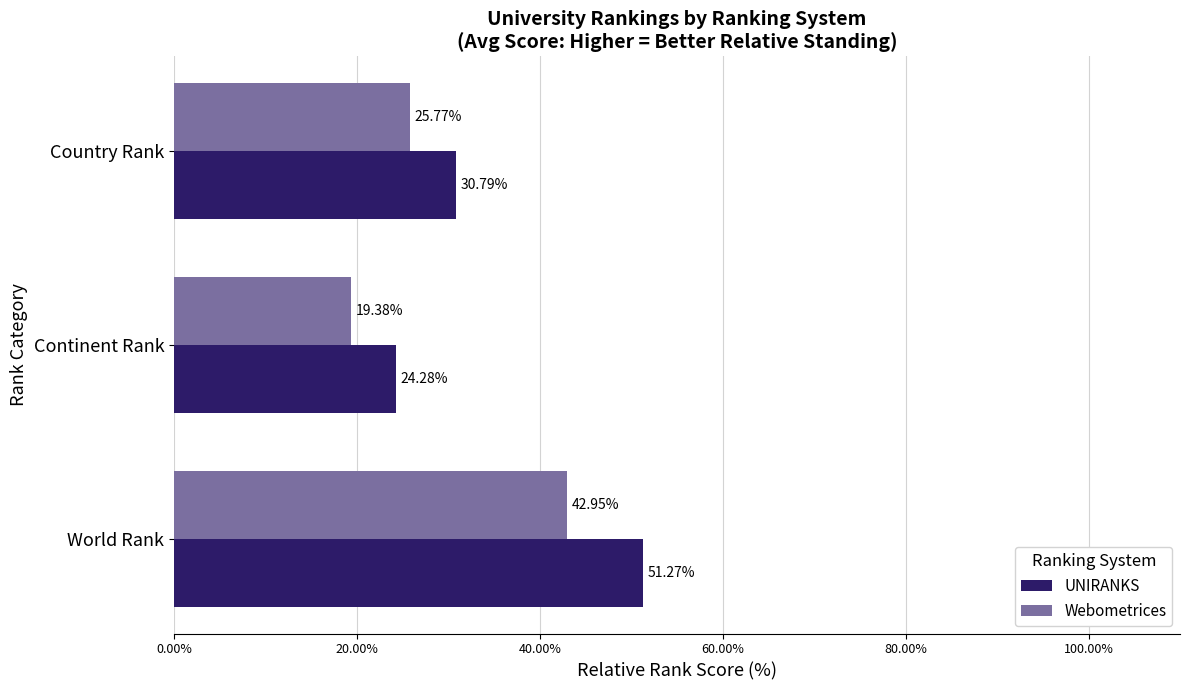

List the series in order of their overall mean, lowest first.

Webometrices, UNIRANKS